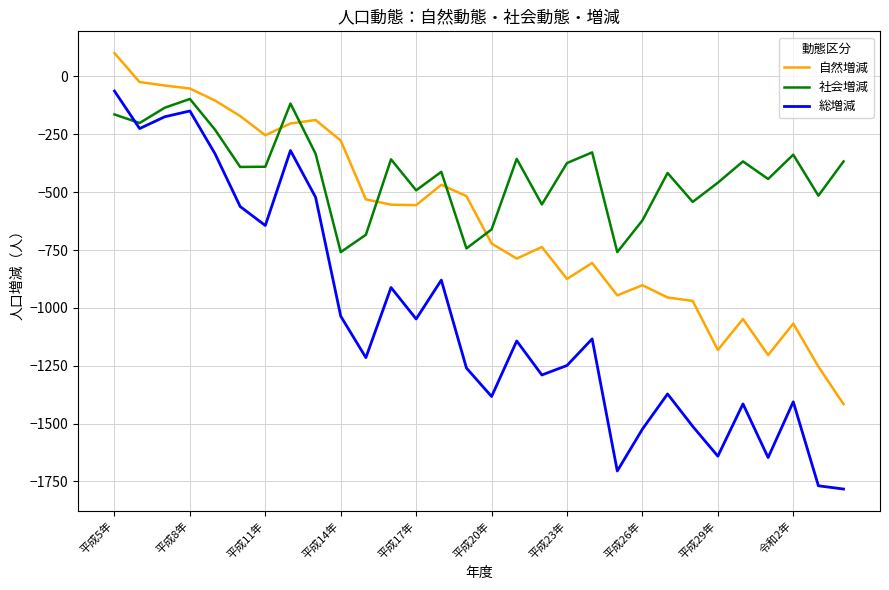

What are all the series names shown in the legend?

自然増減, 社会増減, 総増減